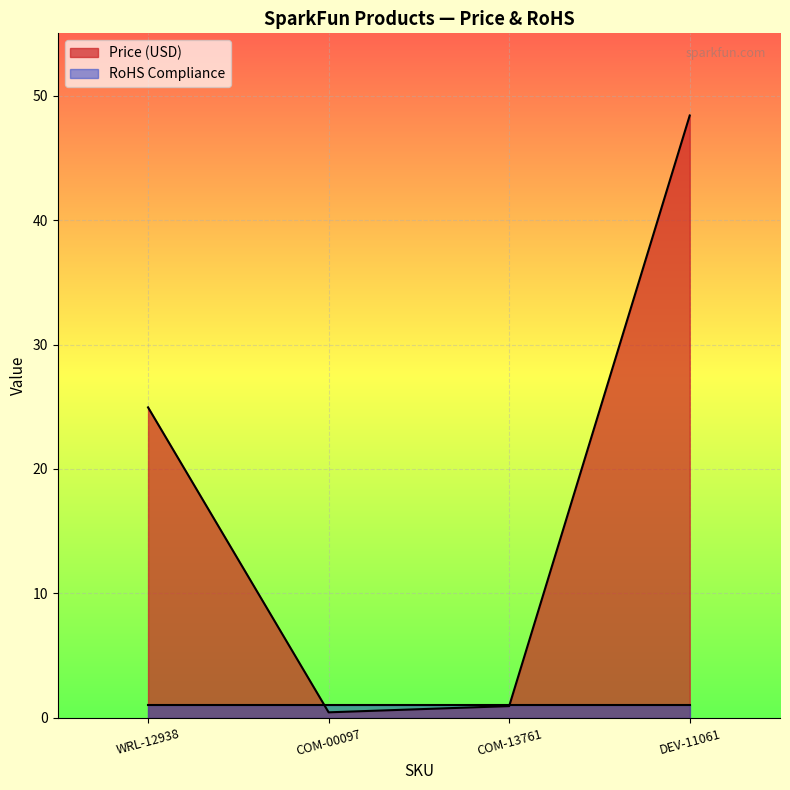

The chart shows a value of 0.2 at COM-00097. True or false?

False